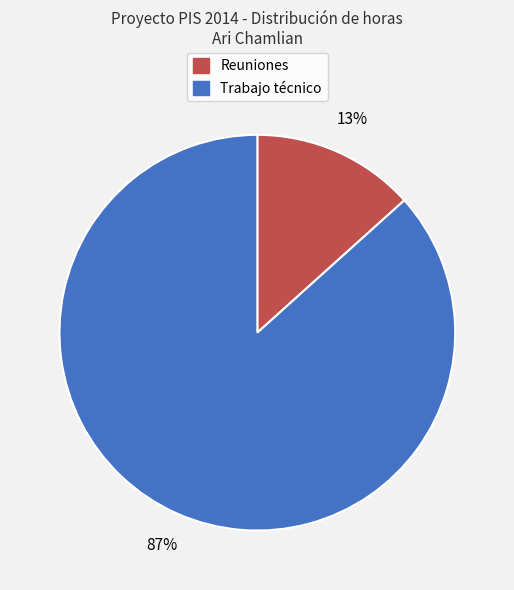

How many segments does this pie chart have?

2